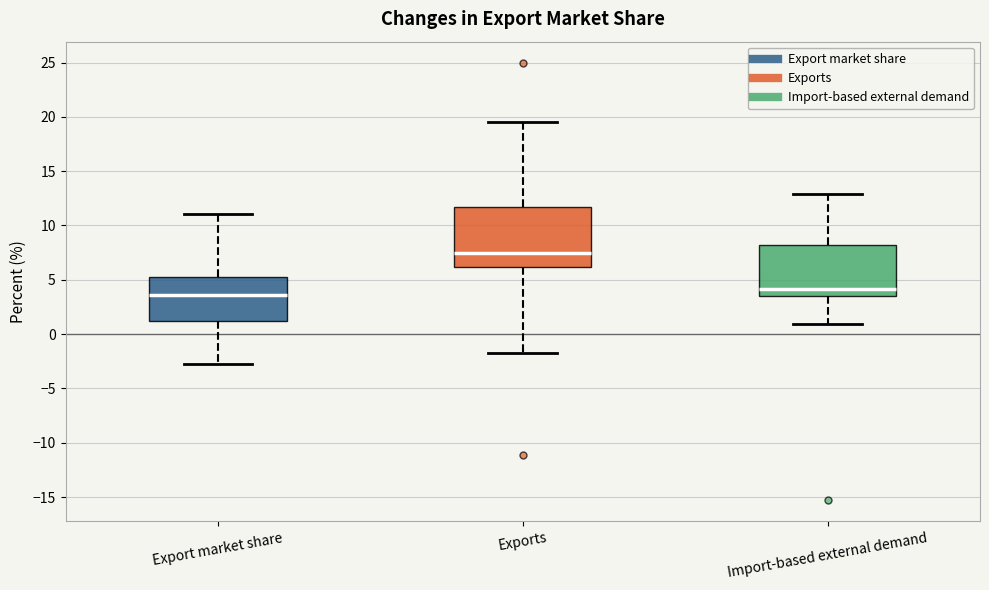

Comparing the boxes themselves (not the whiskers), which one is the tallest?

Exports